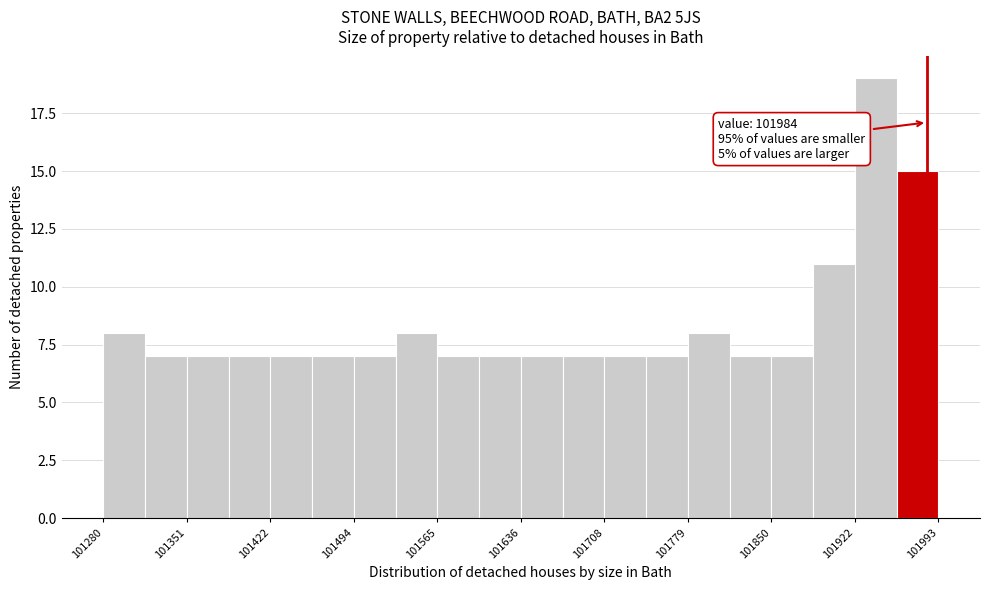

Around what value on the x-axis is the tallest bar? Give the approximate position of its centre, as read against the axis.

101940